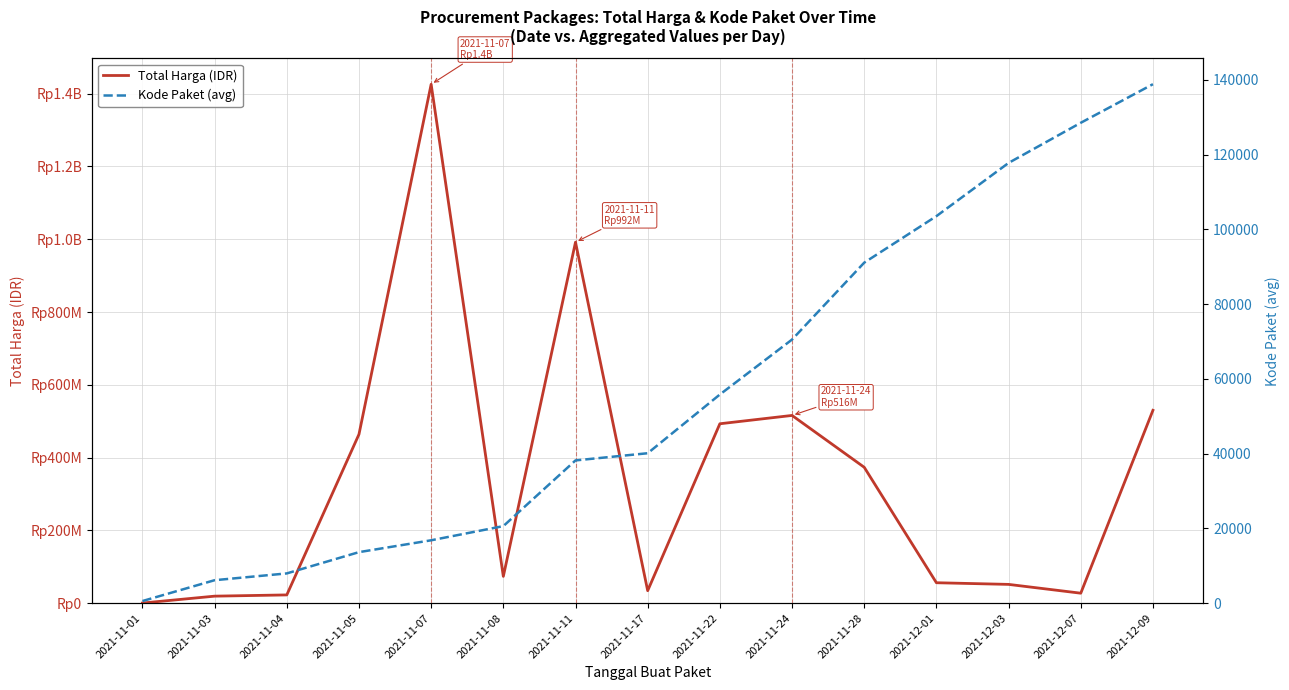

In Total Harga (IDR), how many points are lower than both neighbors (excluding endpoints)?

3